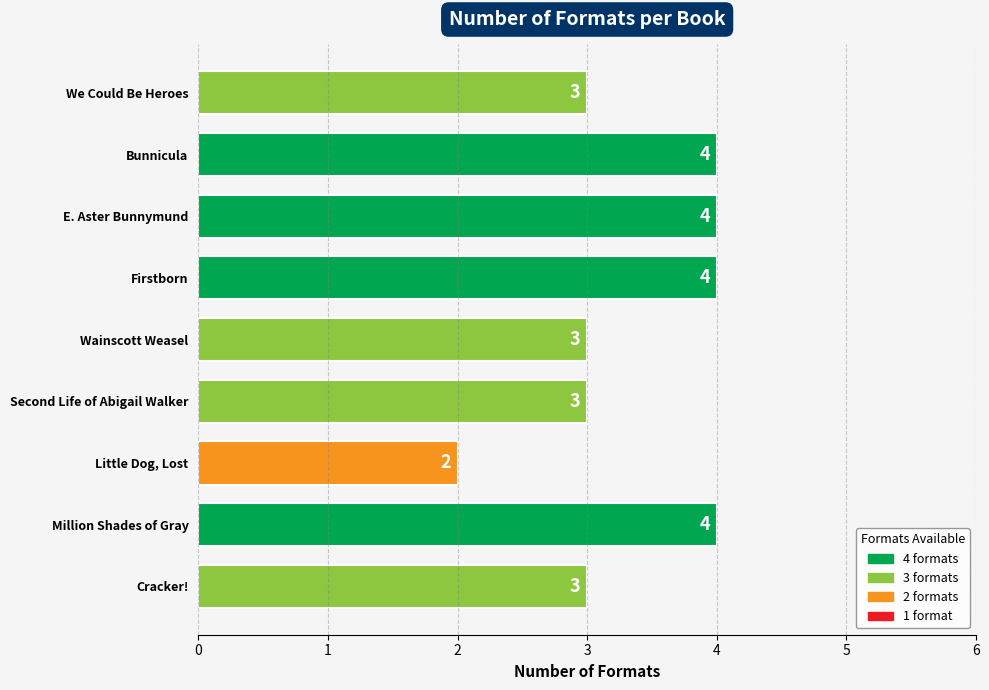

The chart shows a value of 1 at Little Dog, Lost. True or false?

False